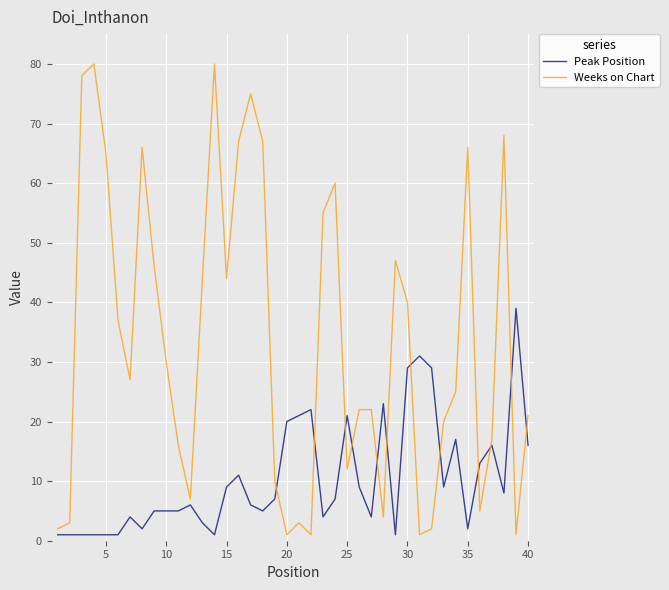

Rank the series by their maximum value, from highest to lowest.

Weeks on Chart, Peak Position